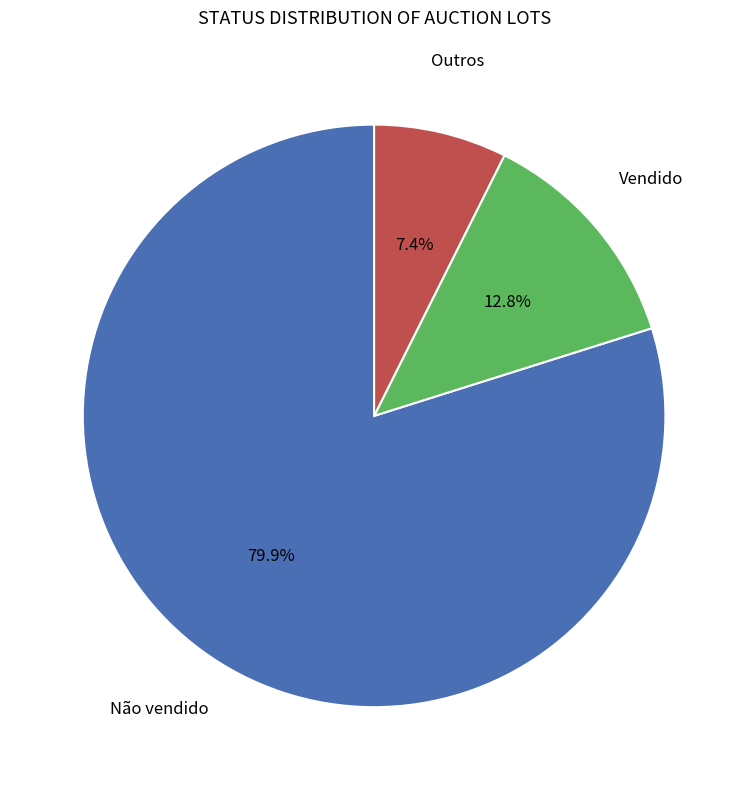

Does any single category account for the majority?

Yes